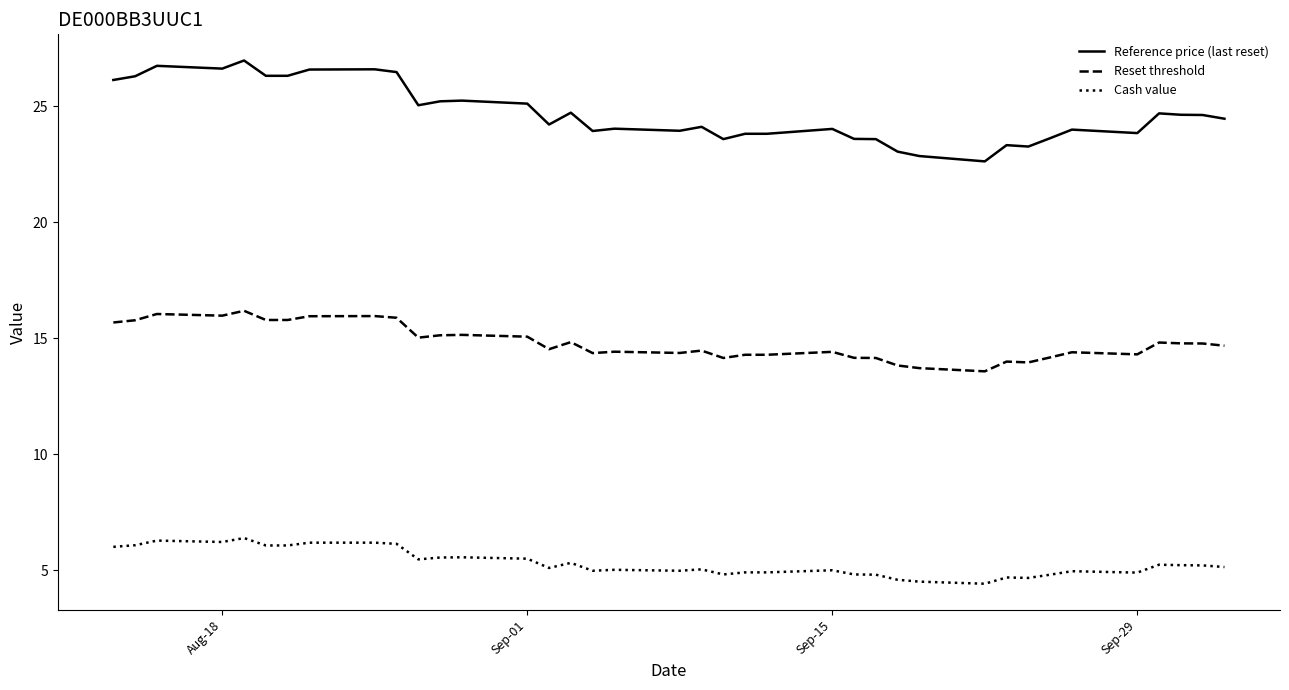

List the series in order of their overall mean, lowest first.

Cash value, Reset threshold, Reference price (last reset)